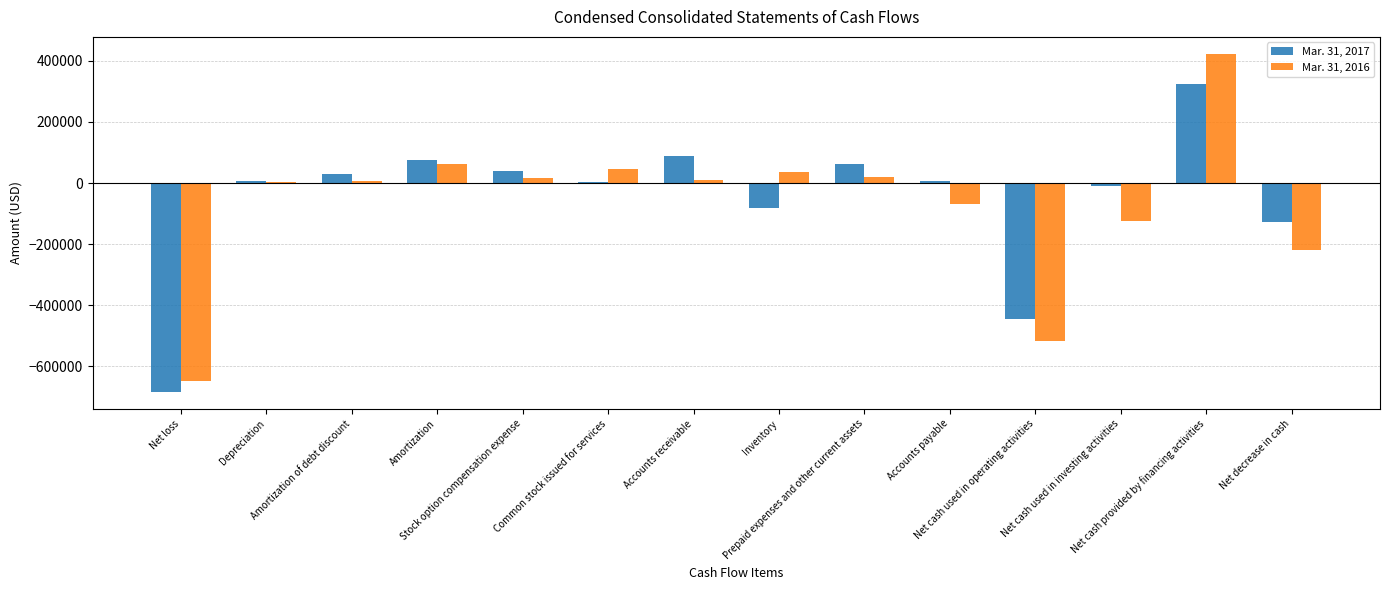

What are all the series names shown in the legend?

Mar. 31, 2017, Mar. 31, 2016